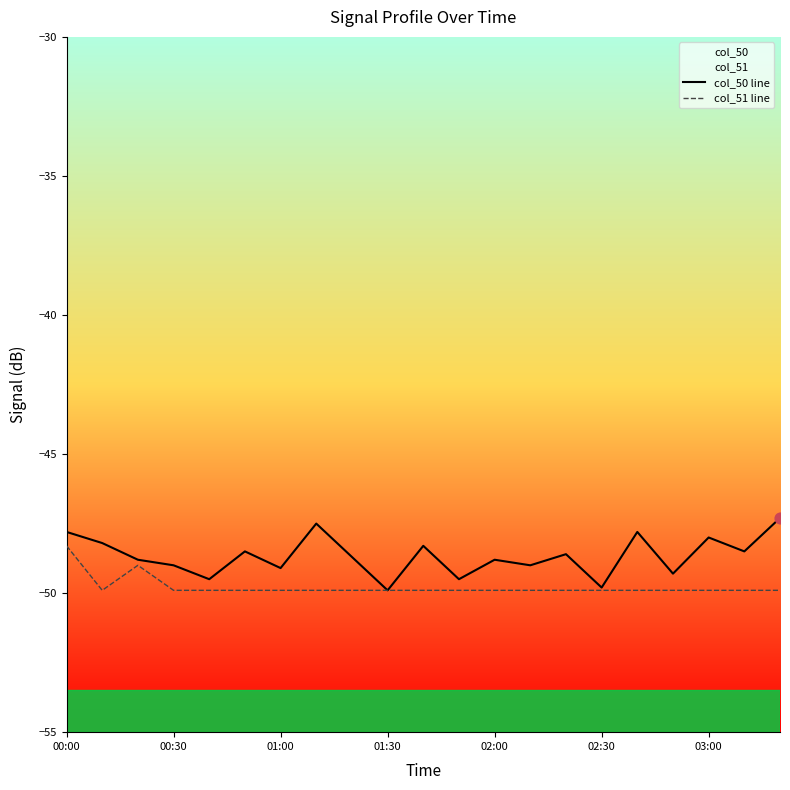

Which series has the largest total across all categories?

col_50 line